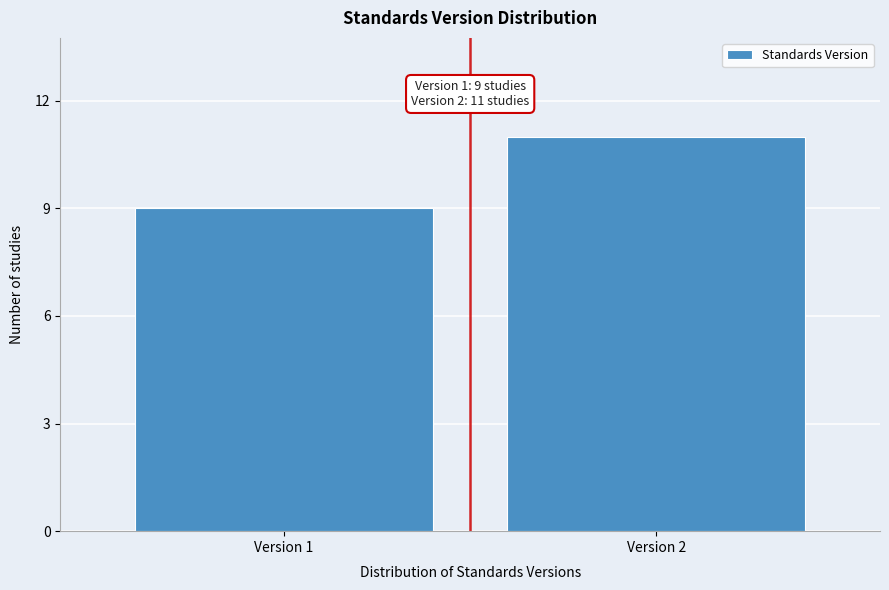

Reading left to right, list all the values displayed in this chart.

Version 1=9	Version 2=11